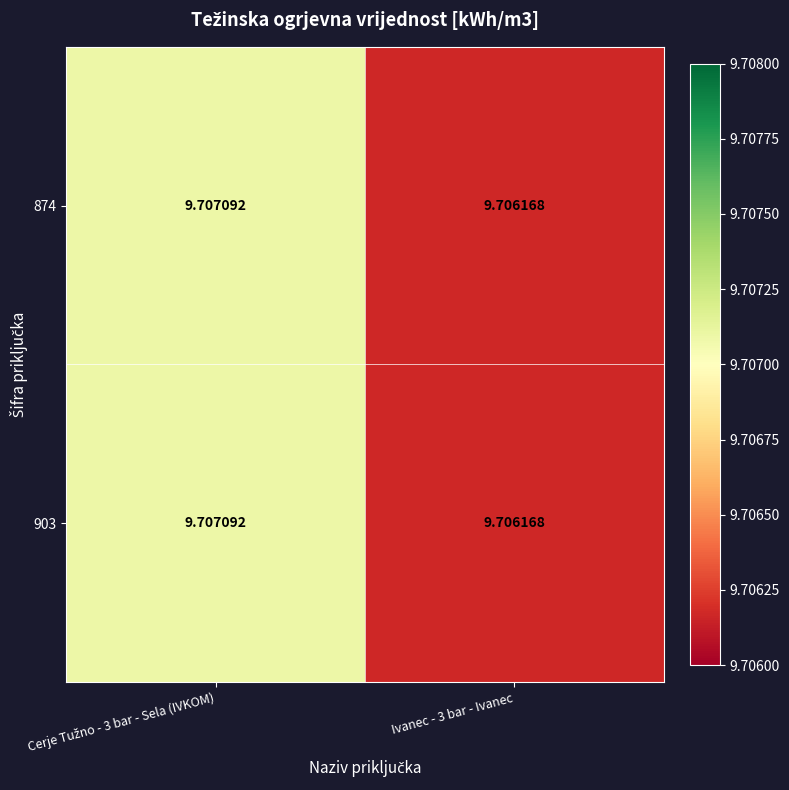

How many distinct data groups are displayed?

2